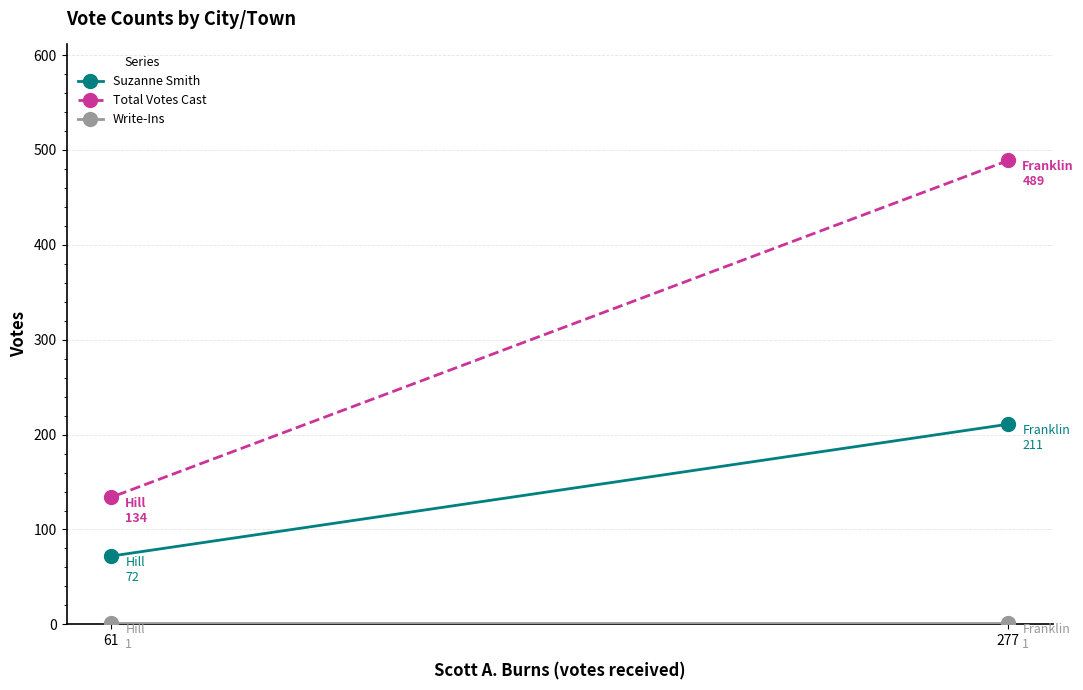

What is the value of the Total Votes Cast point at the 2nd from the left?

134